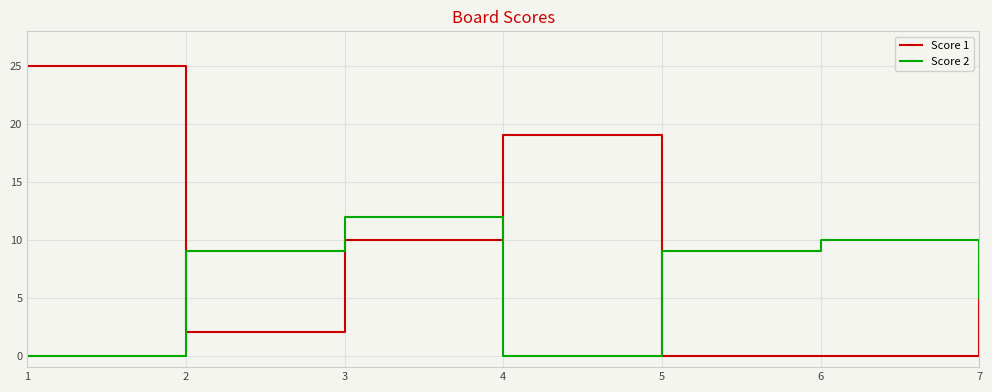

The value of Score 1 at 6 is 0. True or false?

True